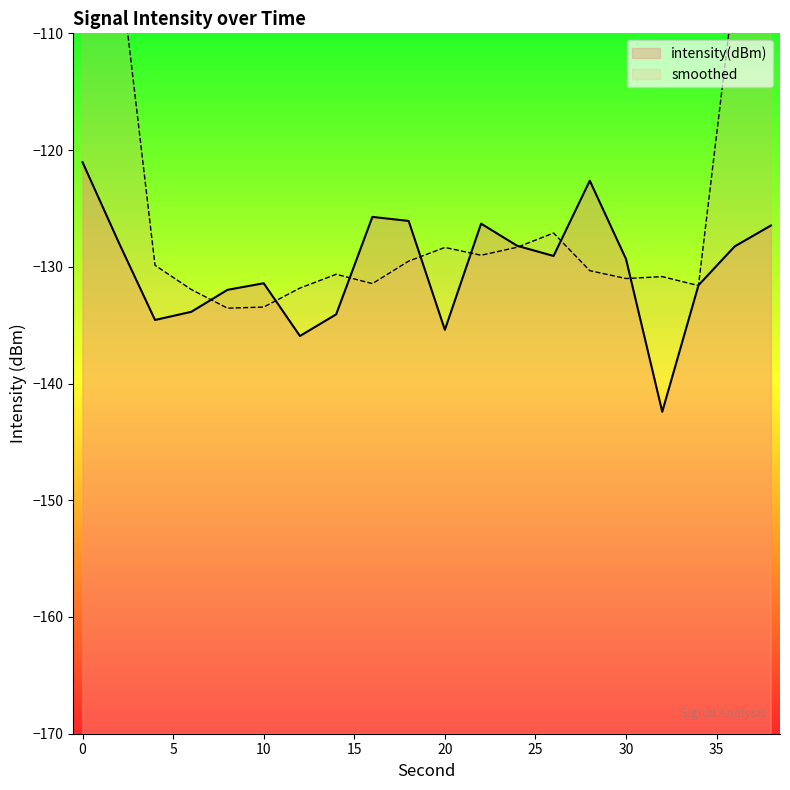

What is the value of the 19th point from the left?

-128.3